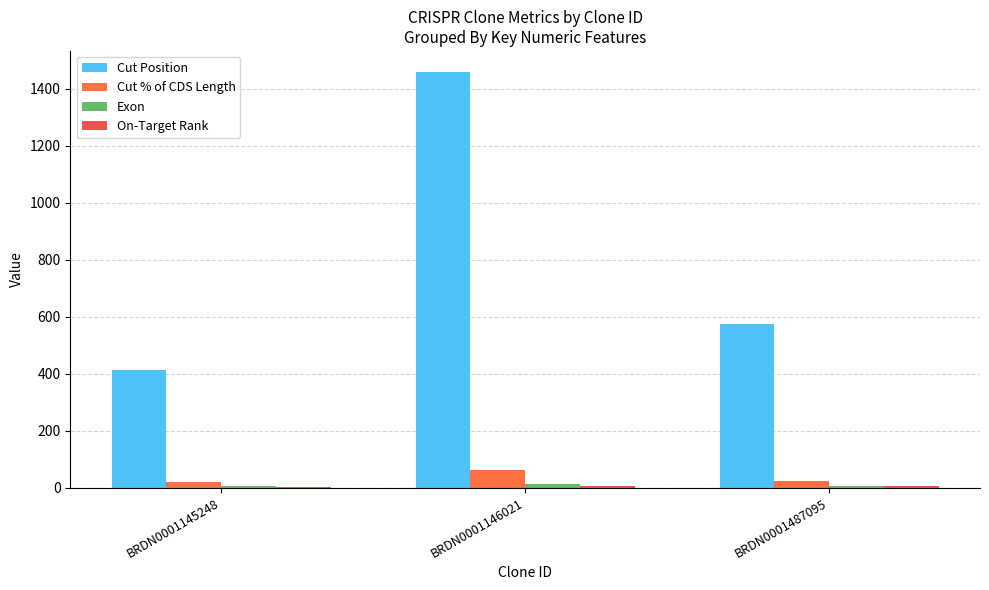

Reading right to left, what are all the values shown in this chart?

Cut Position: BRDN0001487095=574	BRDN0001146021=1459	BRDN0001145248=412
Cut % of CDS Length: BRDN0001487095=24	BRDN0001146021=62	BRDN0001145248=18
Exon: BRDN0001487095=6	BRDN0001146021=11	BRDN0001145248=5
On-Target Rank: BRDN0001487095=5	BRDN0001146021=4	BRDN0001145248=1